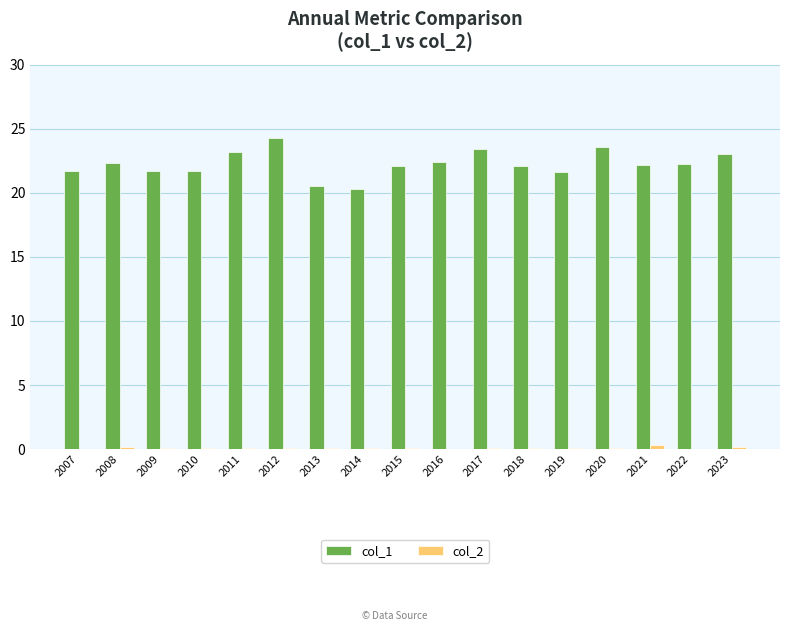

Between 2012 and 2018, which series saw the biggest shift?

col_1